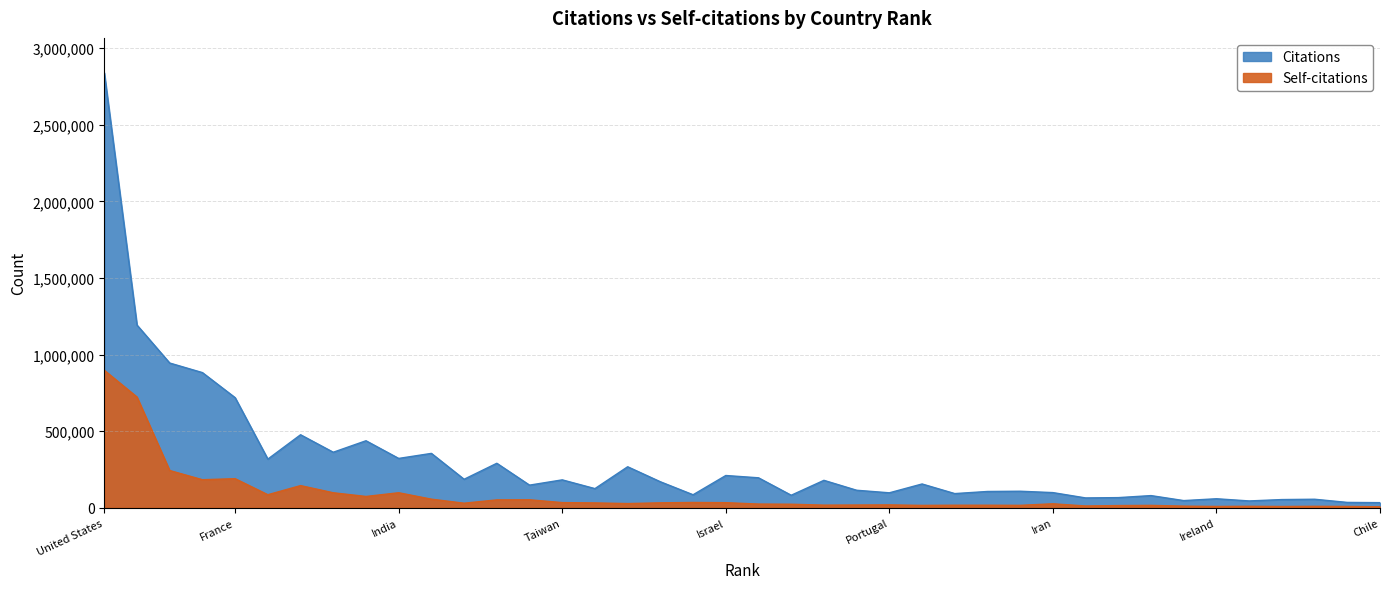

True or false: Self-citations and Citations cross at least once.

False